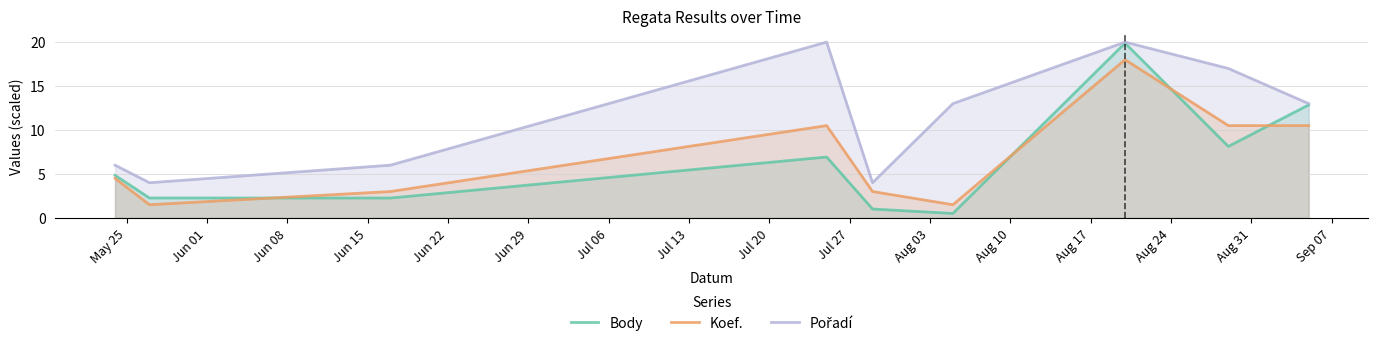

What is the maximum value shown in the chart?

20.0